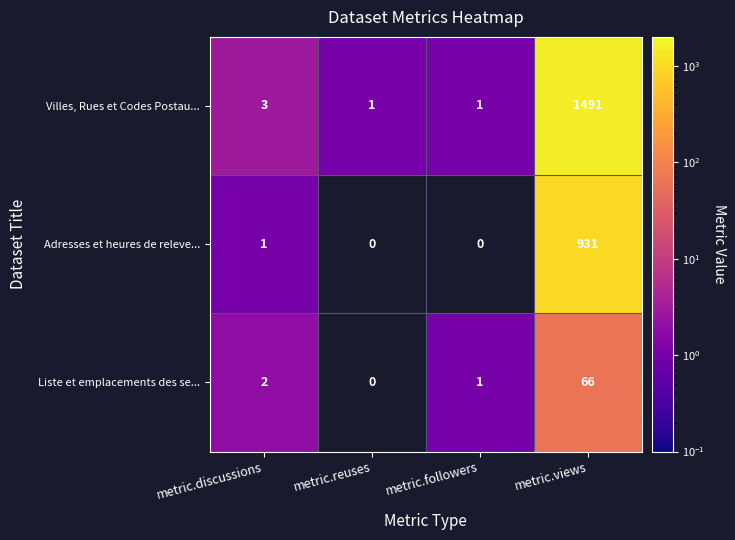

What is the maximum value for Villes, Rues et Codes Postau...?

1491